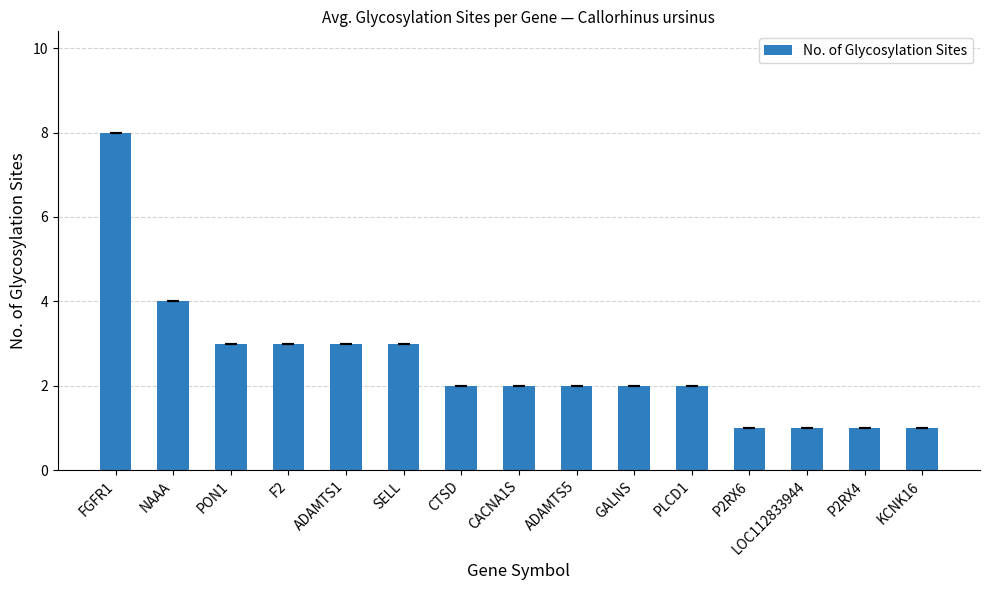

Is it true that the value at ADAMTS5 is 3?

False